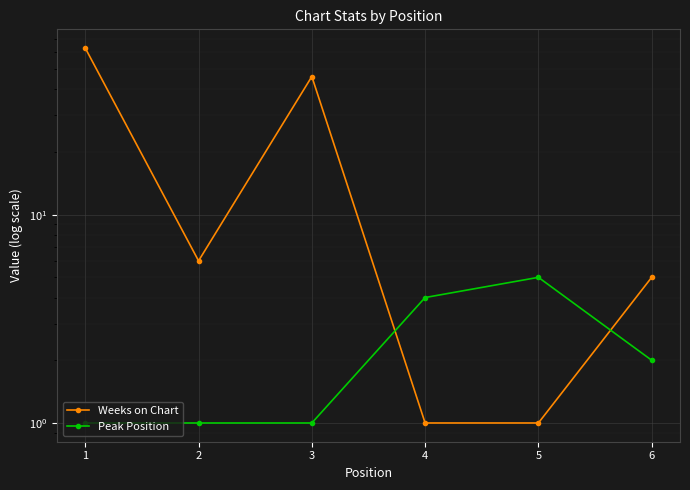

What is the lowest value of the Weeks on Chart series?

1